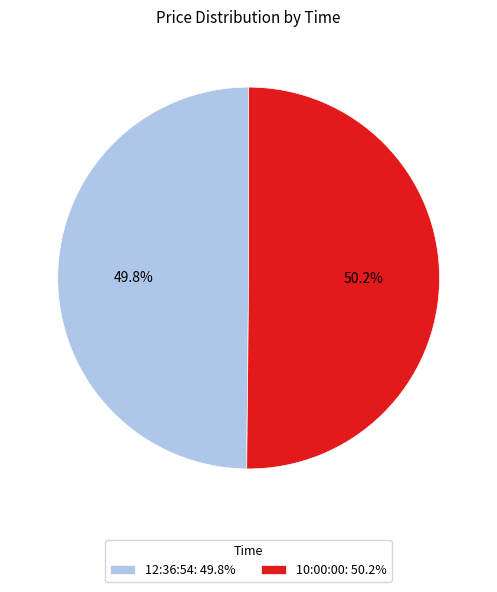

What is the total percentage of 10:00:00 and 12:36:54?

100.0%